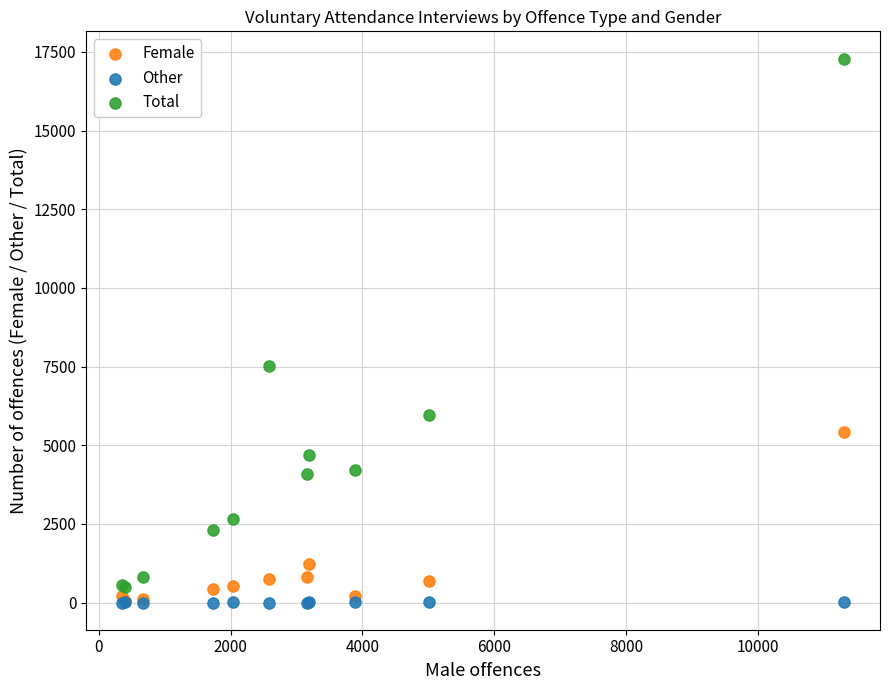

What are all the series names shown in the legend?

Female, Other, Total